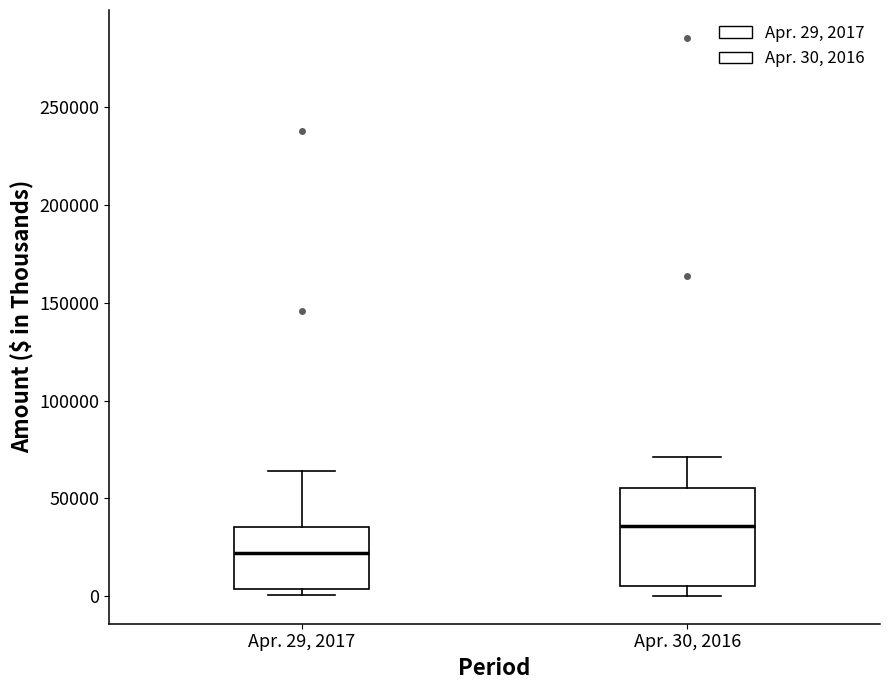

Reading left to right, read every box against the y-axis: the position of its median line, the range the box covers, and the ends of its whiskers. The values are not printed on the chart, so give them approximately, as read against the axis.

Apr. 29, 2017: median 20000, box 5000 to 35000, whiskers 0 to 65000
Apr. 30, 2016: median 35000, box 5000 to 55000, whiskers 0 to 70000